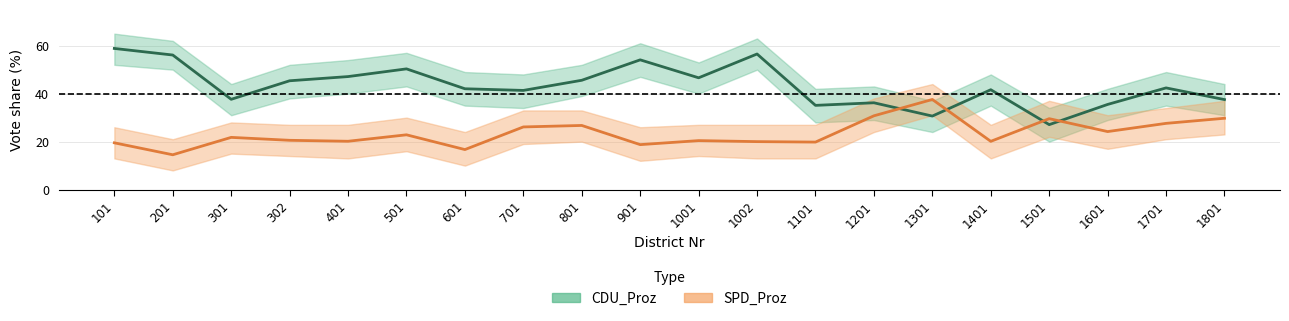

What is the total value across all series at 1501?

56.6